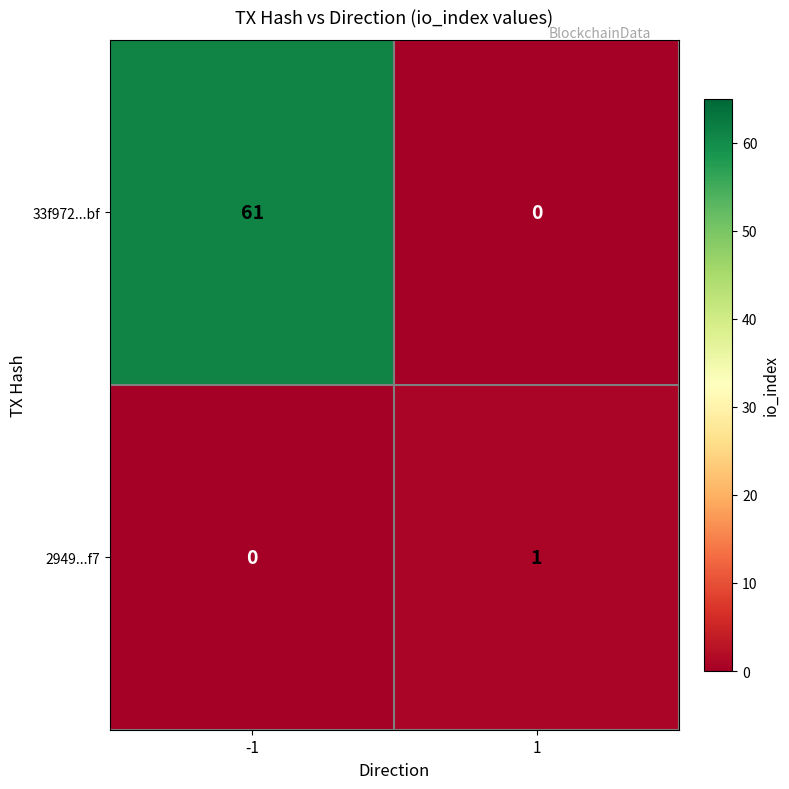

At which category is the sum across all series the highest?

-1